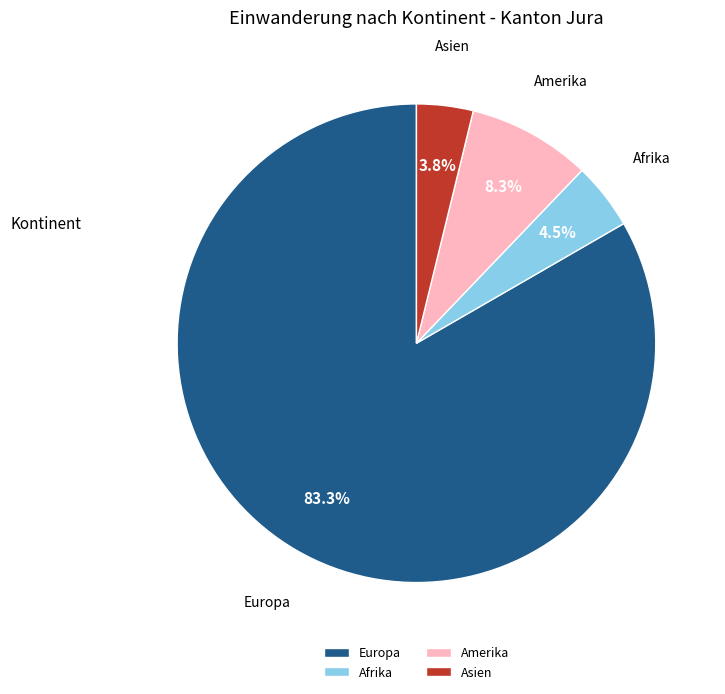

Does Asien represent more than half of the total?

No